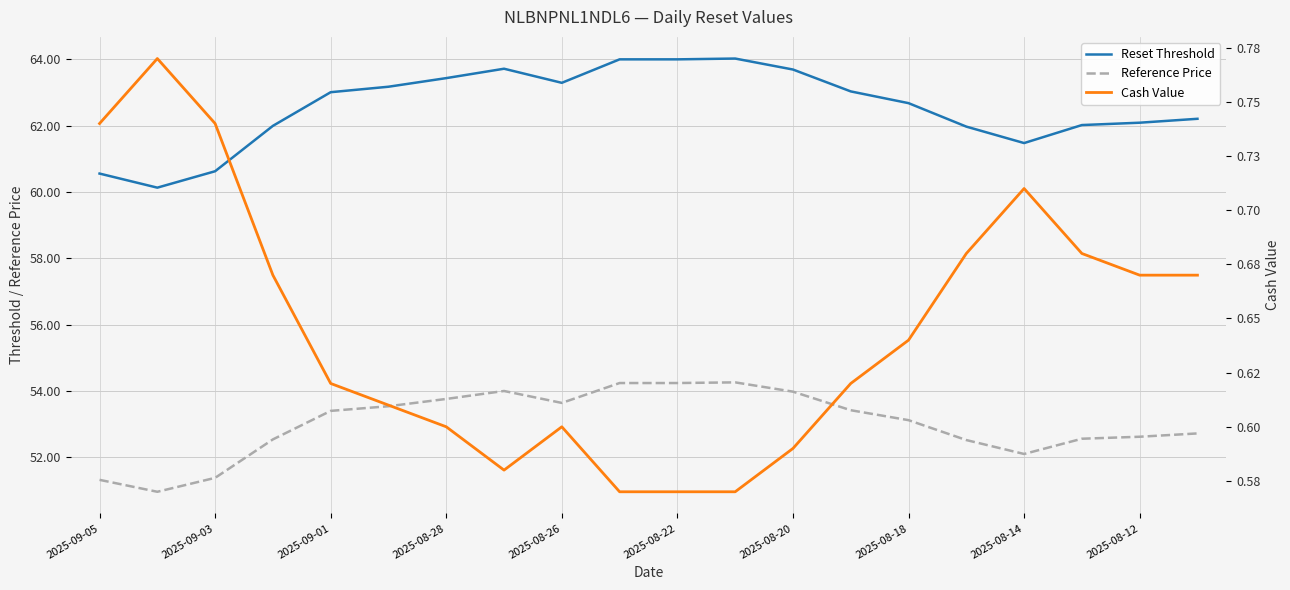

The Cash Value series shows 0.3 at 2025-08-22. True or false?

False